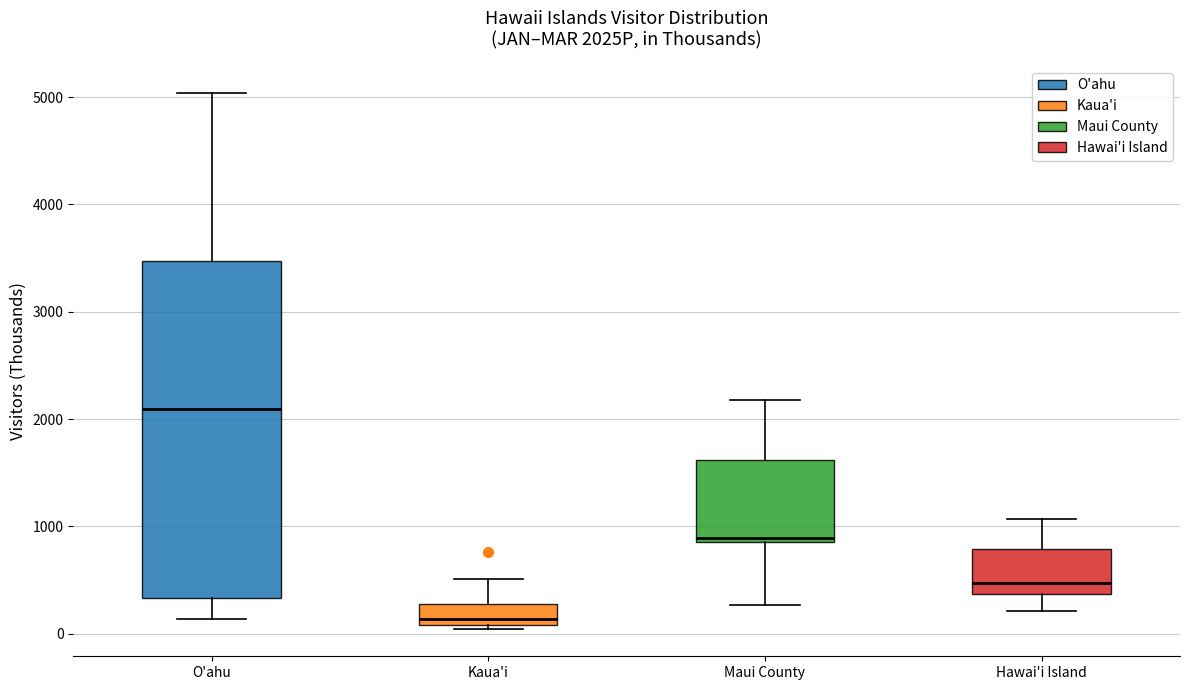

Which box's median line is the highest?

O'ahu